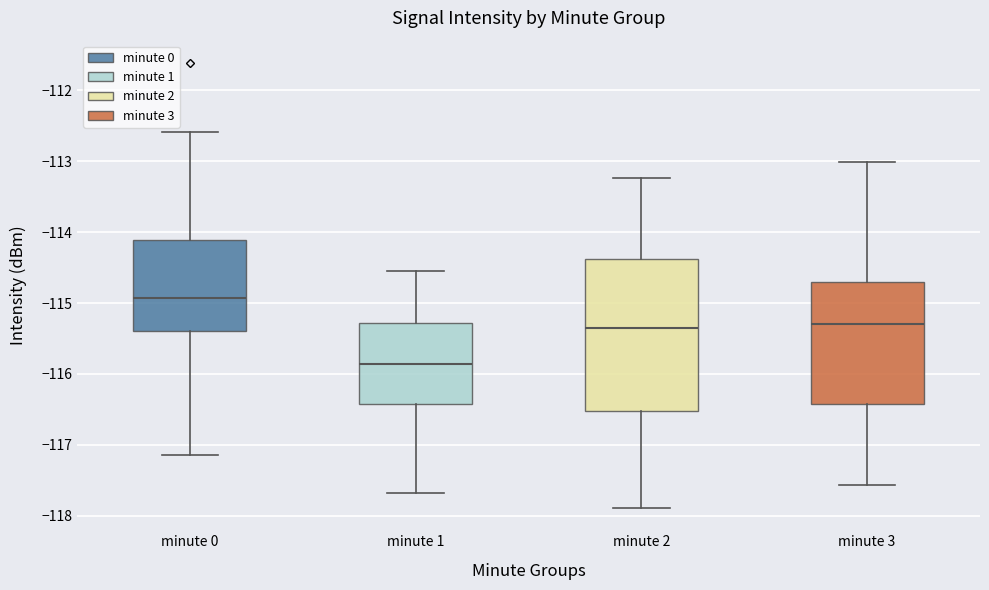

Where does the upper whisker of the box for minute 1 end on the y-axis? The values are not printed on the chart, so give them approximately, as read against the axis.

-114.5